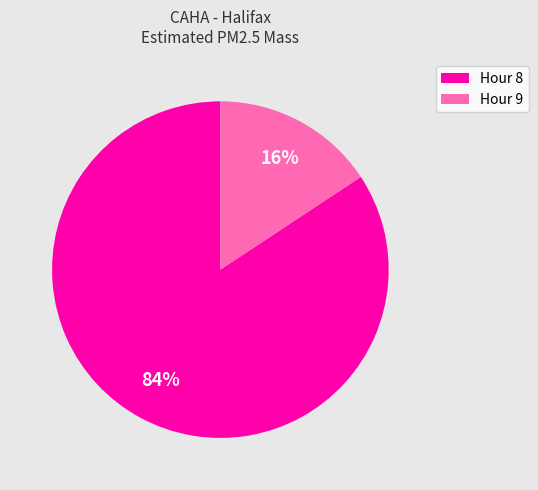

Rank the categories by value from lowest to highest.

Hour 9, Hour 8